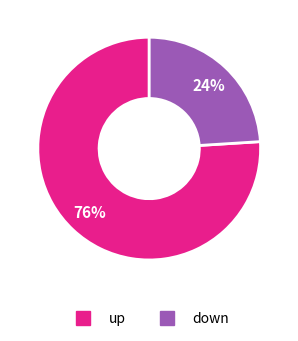

What is the largest slice in the pie chart?

up